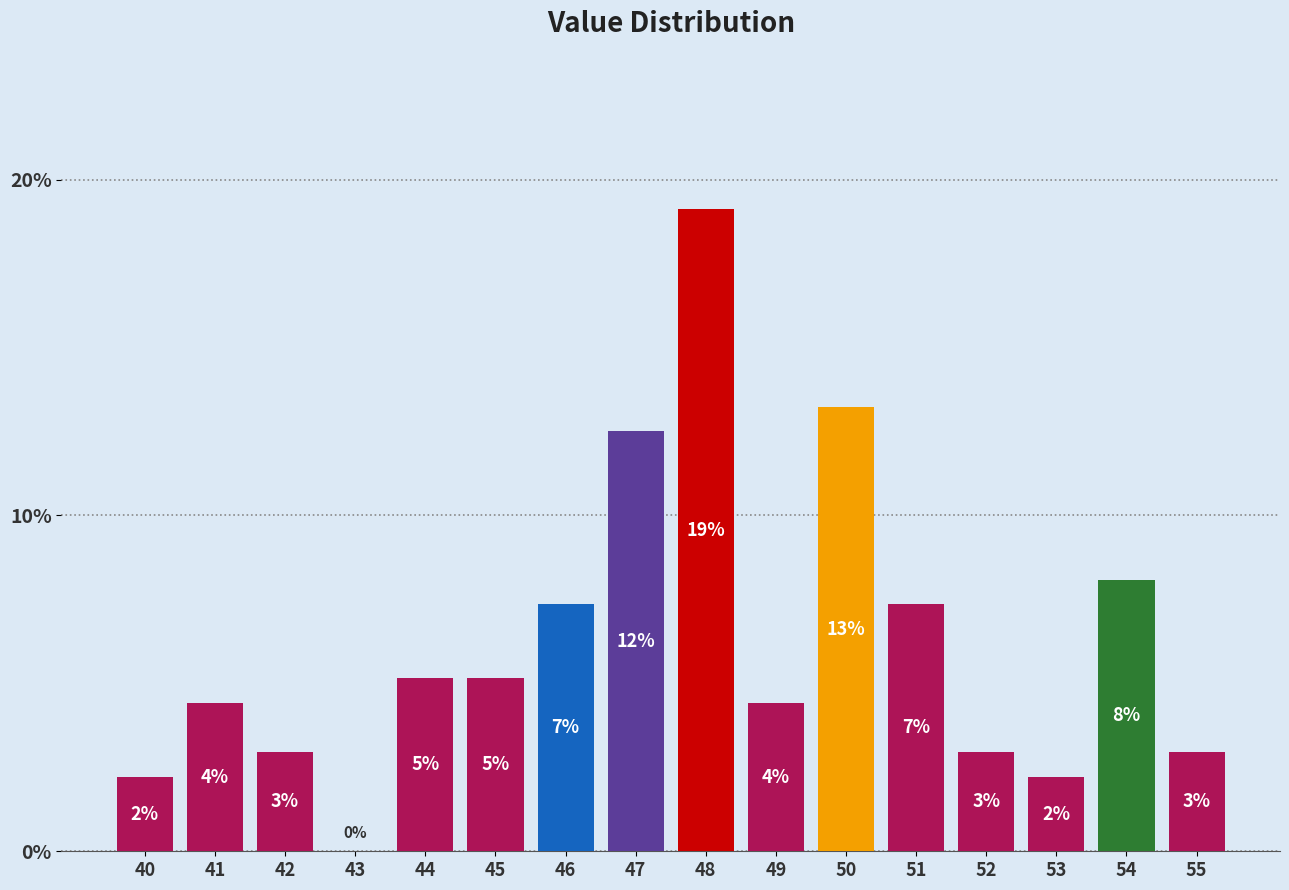

Are the bars horizontal?

No